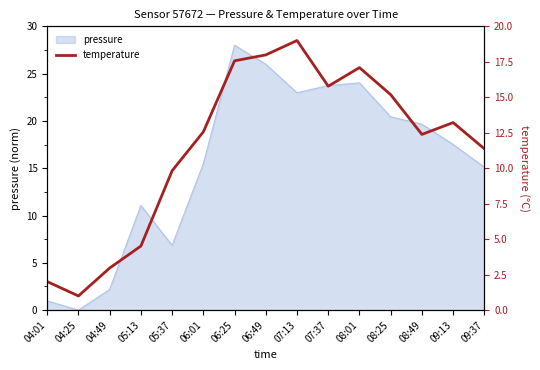

Where does the pressure series first go above 17?

06:25